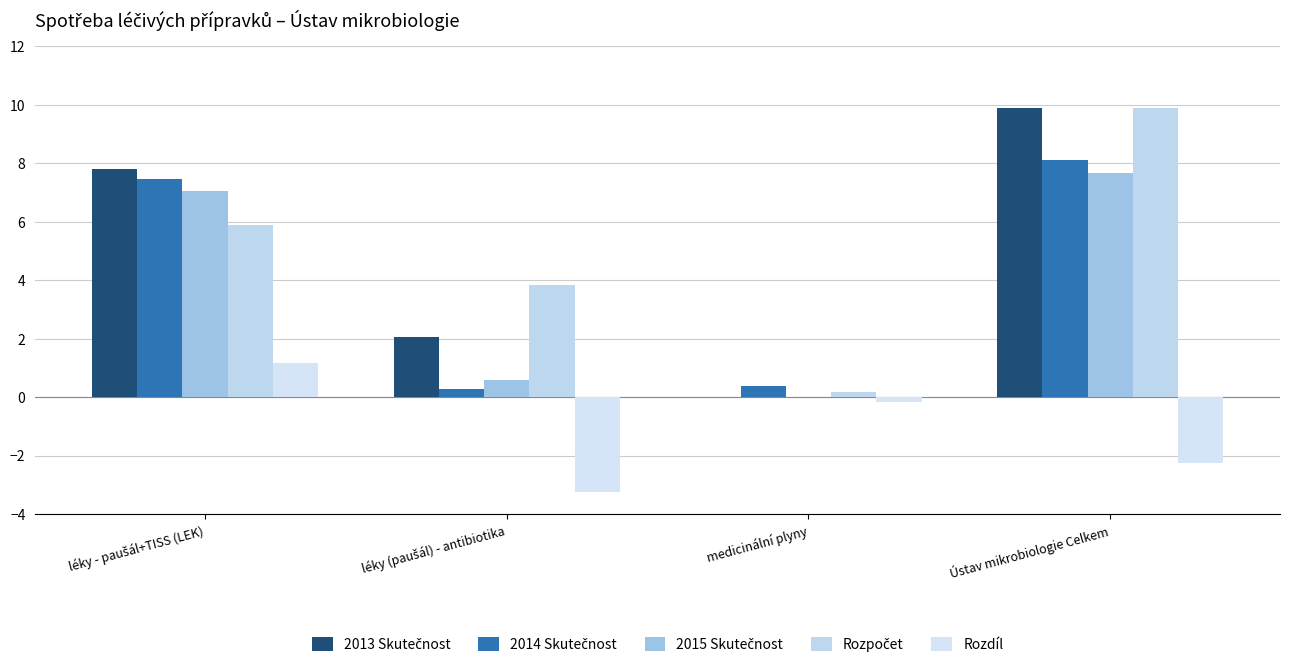

Where does the 2014 Skutečnost series first go above 7?

léky - paušál+TISS (LEK)